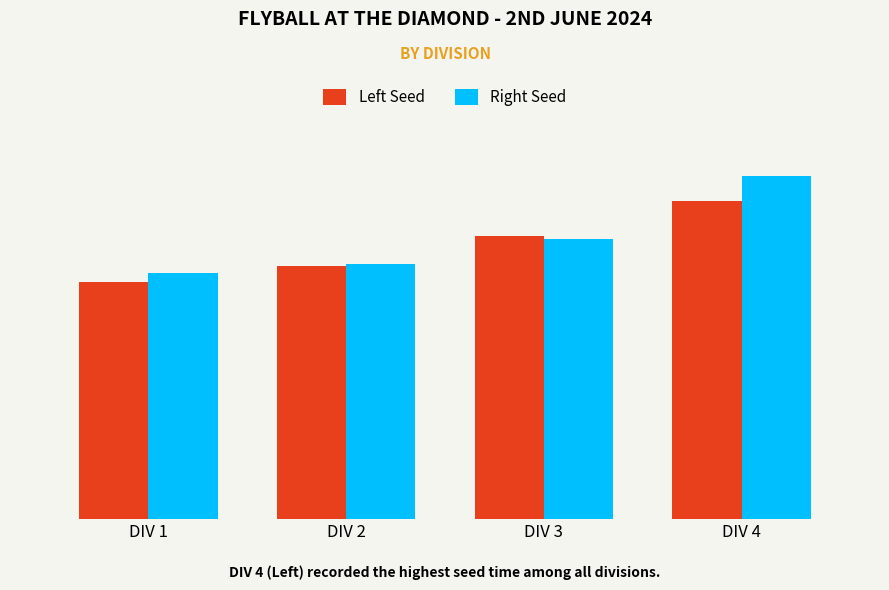

What are all the series names shown in the legend?

Left Seed, Right Seed